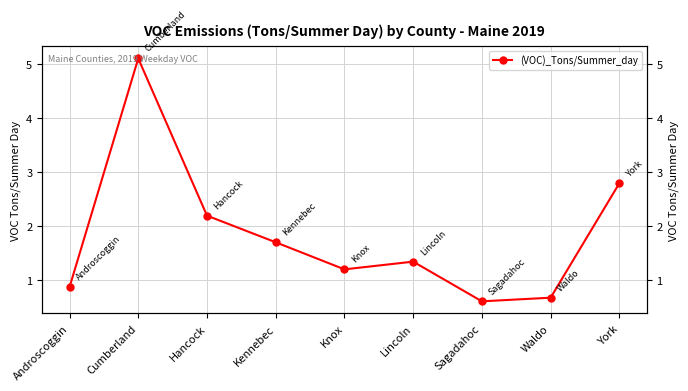

Read the value at Cumberland.

5.1